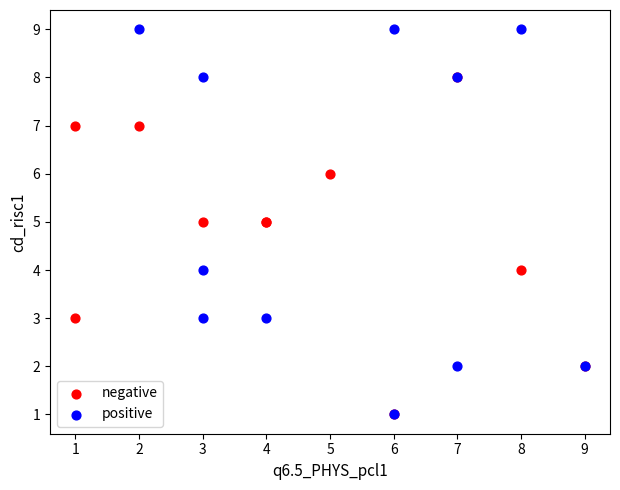

Which series has the largest Y range (max minus min)?

positive